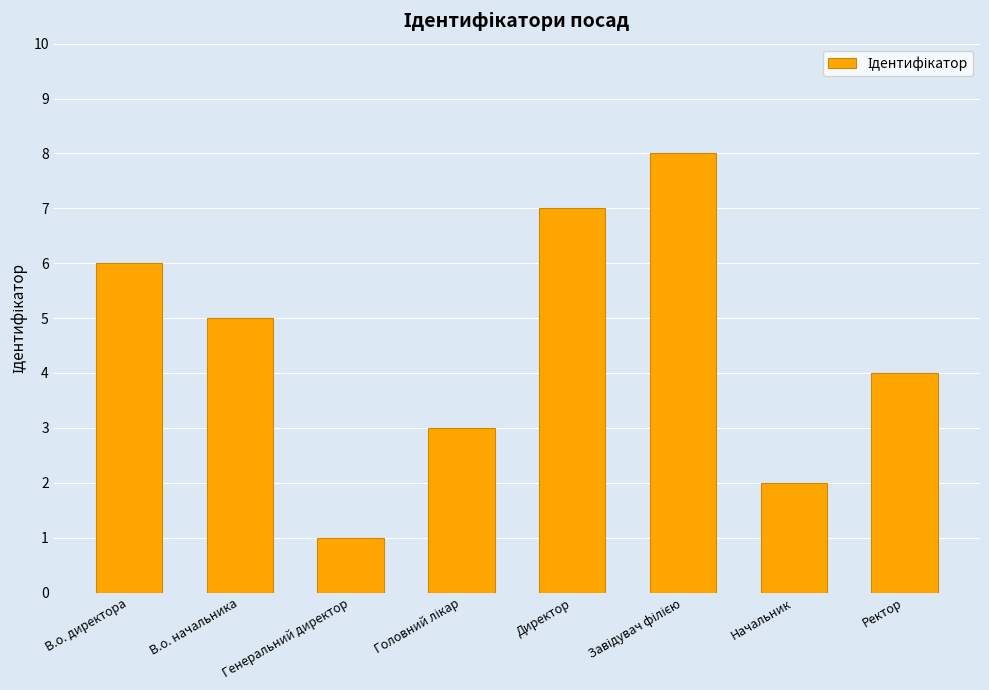

Where is the data nearest to the value 4?

Ректор